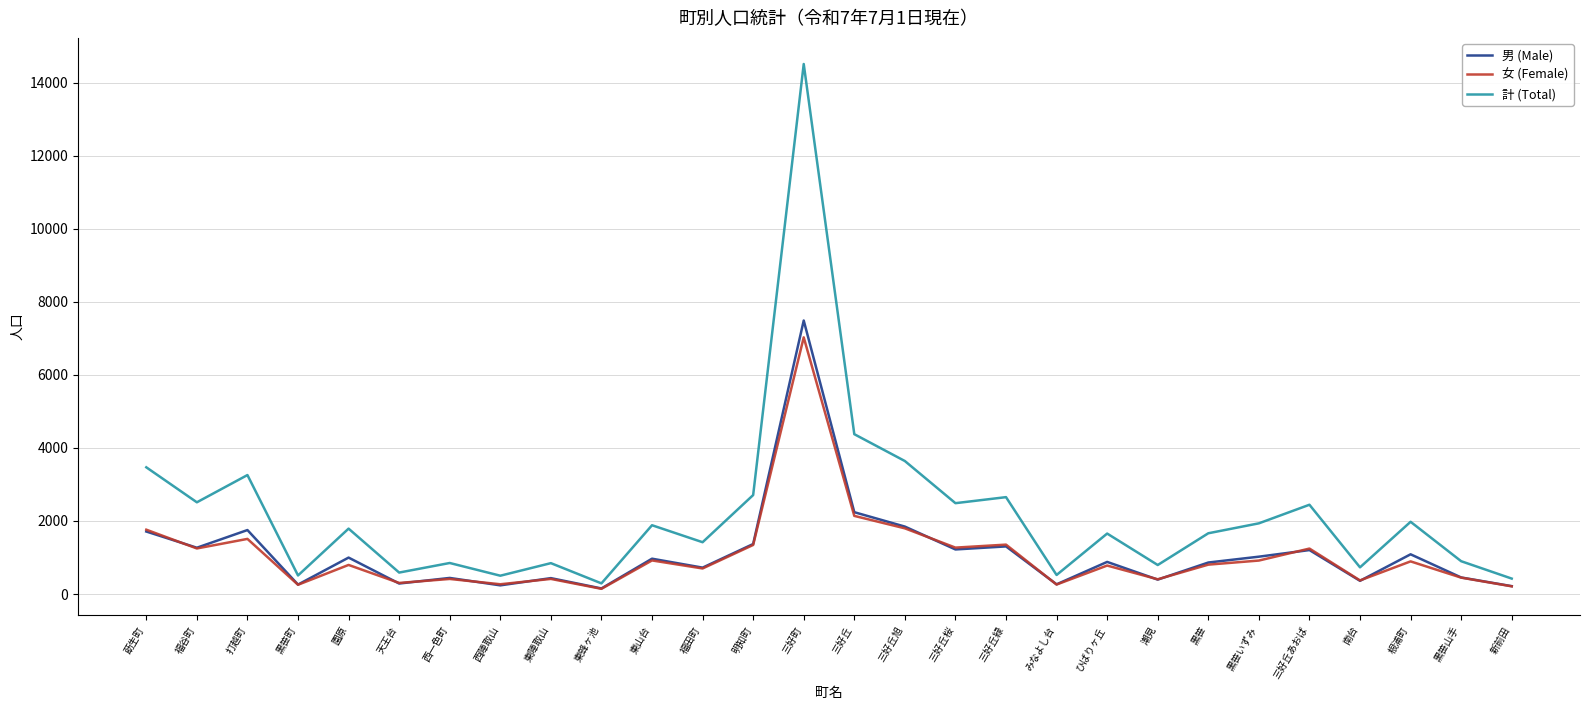

Which series has the largest range (max minus min)?

計 (Total)